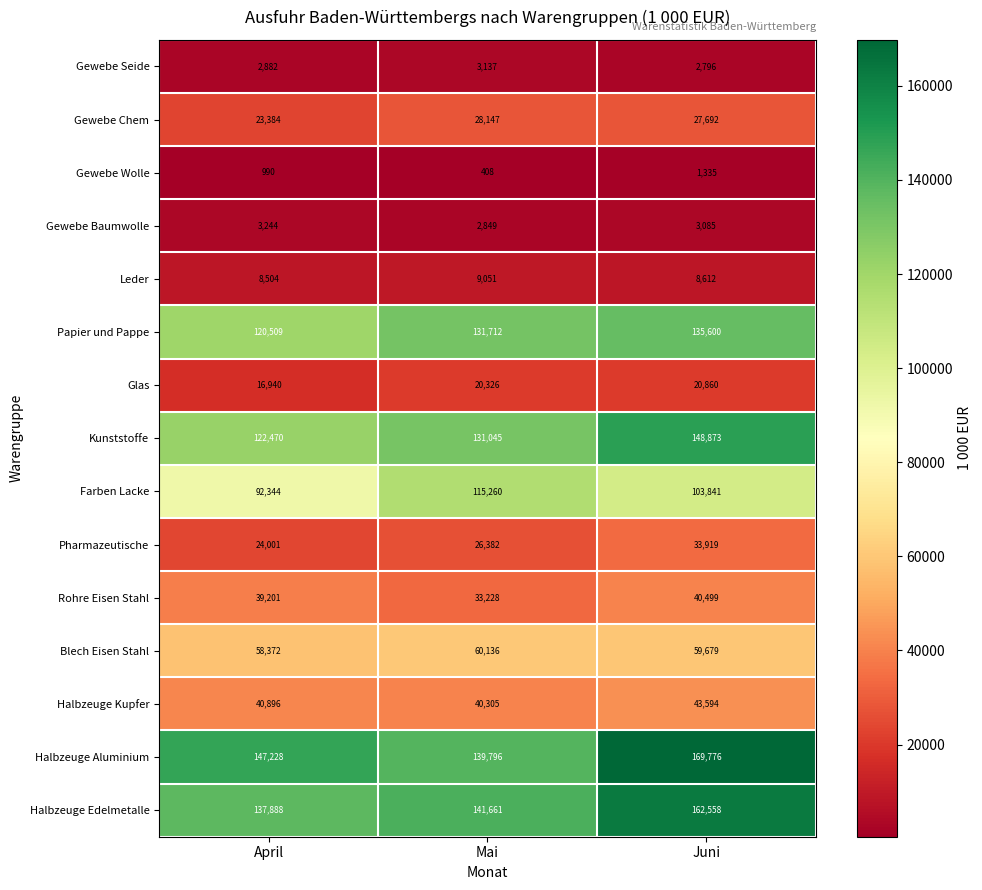

The Gewebe Chem series shows 6659 at Juni. True or false?

False